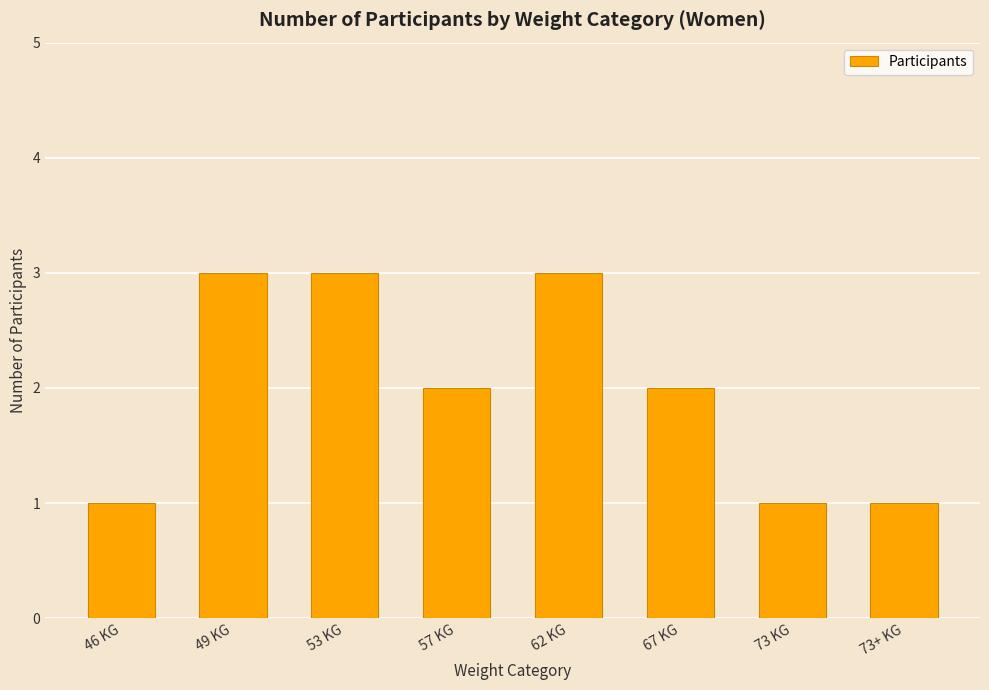

What is the ratio of the value at 62 KG to the value at 53 KG?

1.0